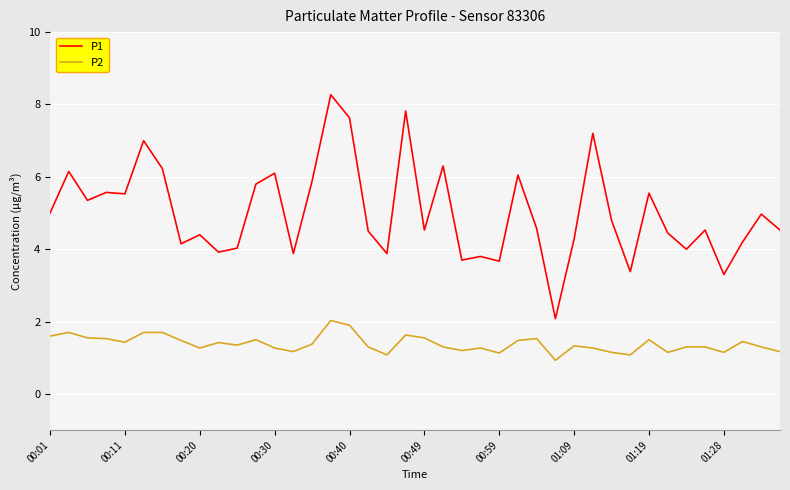

Which series has the largest total across all categories?

P1